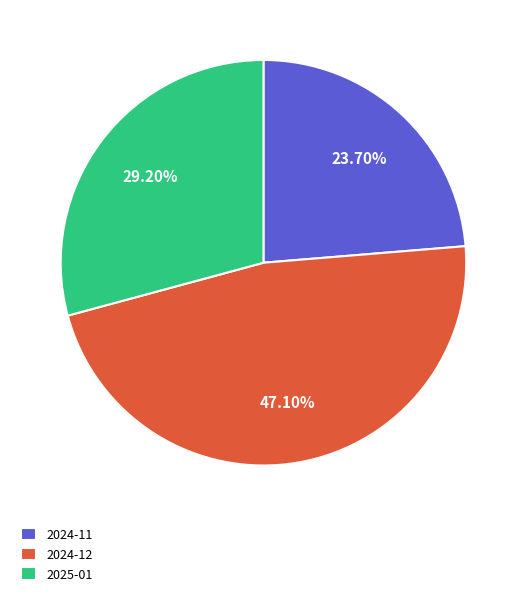

Which has a higher value, 2024-11 or 2024-12?

2024-12